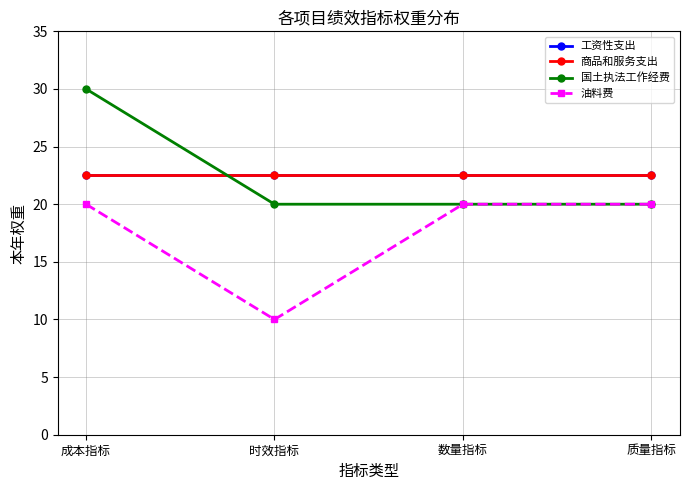

At which category does the chart reach its peak across all series?

成本指标